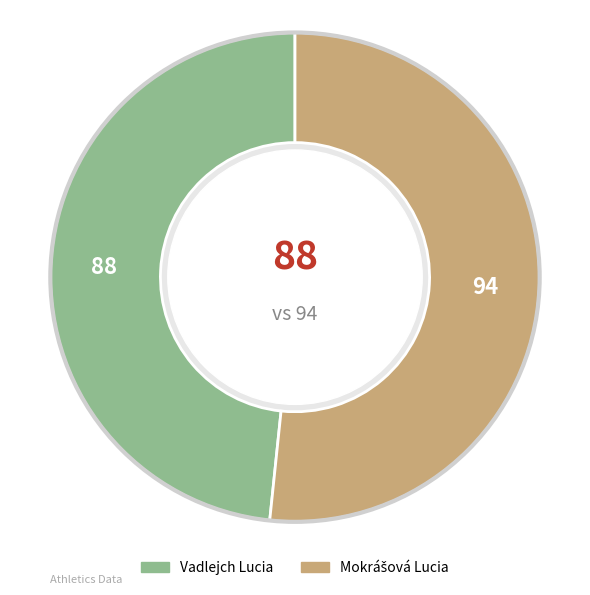

What is the largest slice in the pie chart?

Mokrášová Lucia